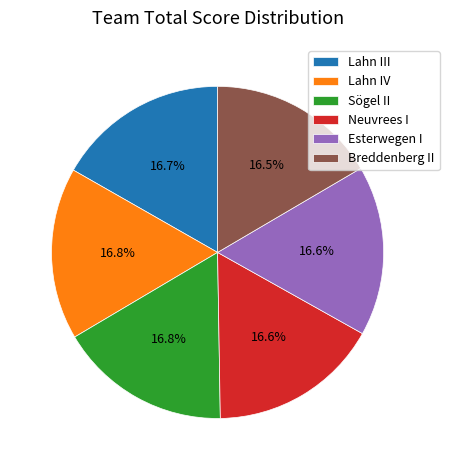

Is there any slice that represents more than half of the pie?

No